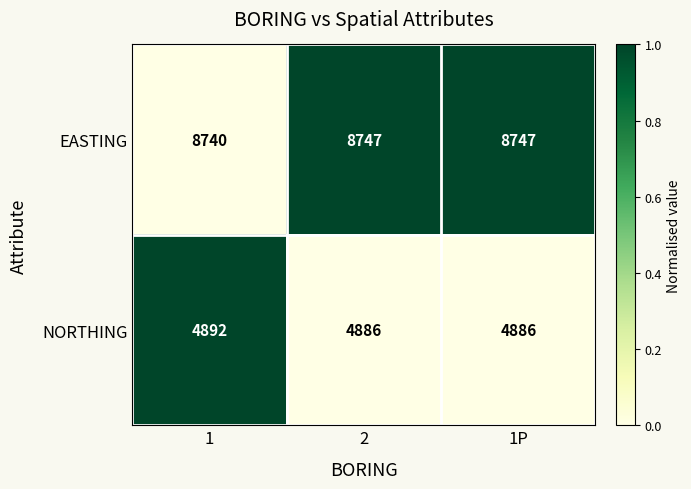

Reading left to right, transcribe all the data shown in this chart.

EASTING: 1=8740	2=8747	1P=8747
NORTHING: 1=4892	2=4886	1P=4886